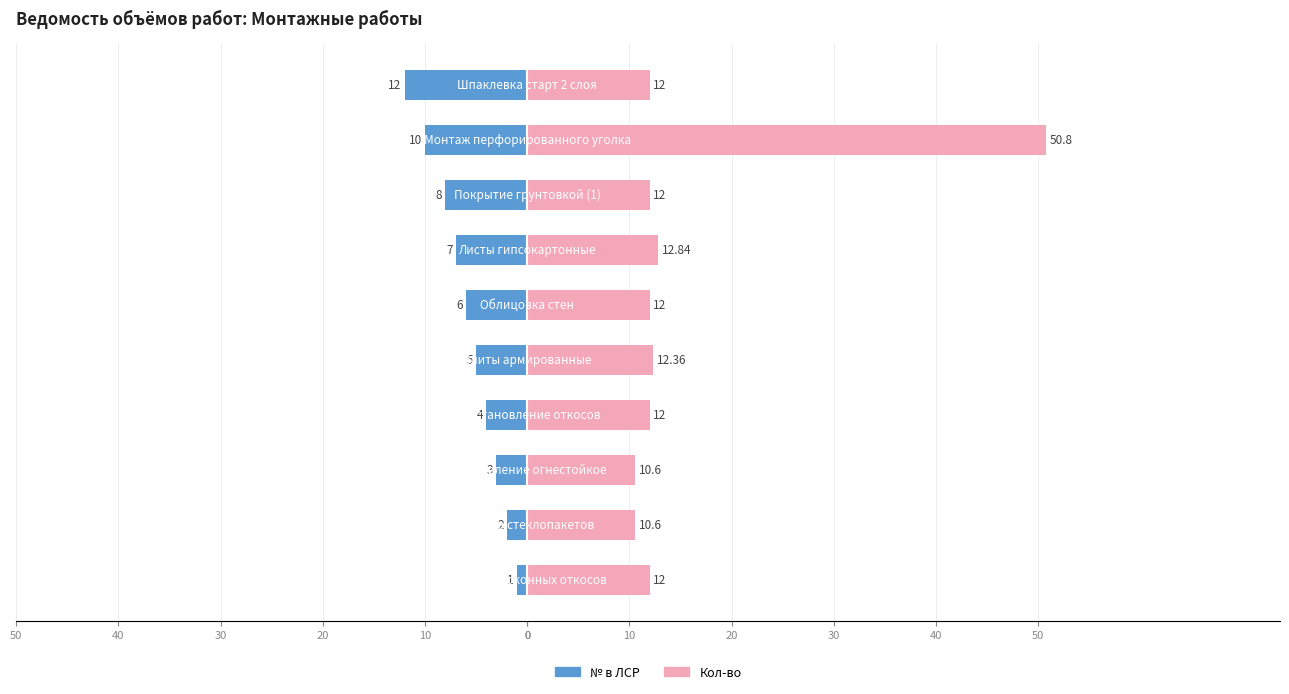

What is the difference between the maximum and minimum values in the Кол-во series?

40.2